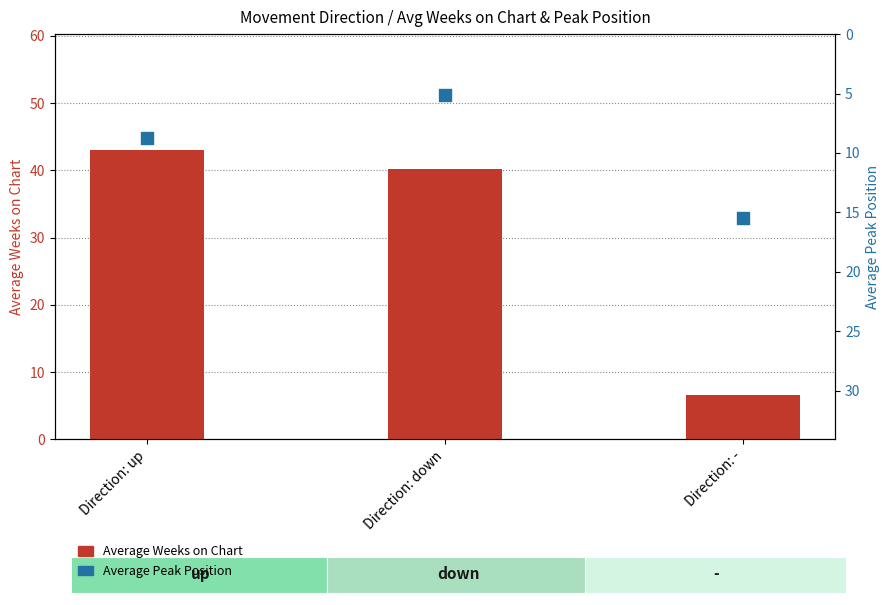

What are all the series names shown in the legend?

Average Weeks on Chart, Average Peak Position